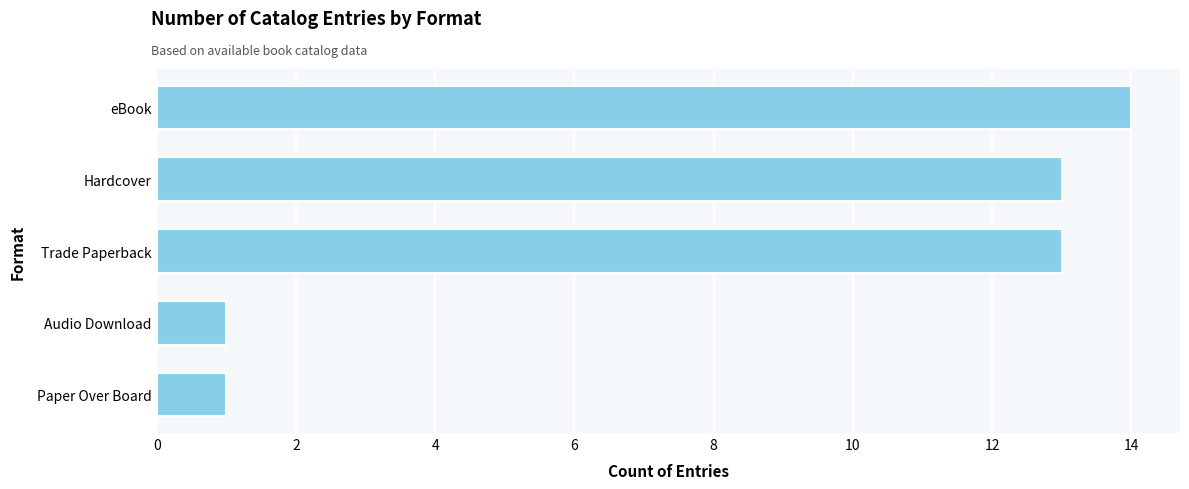

What is the average value?

8